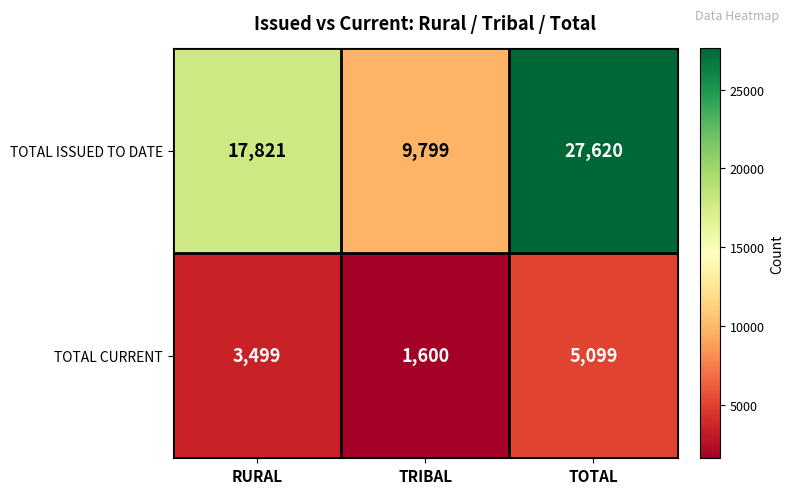

Rank the series at TOTAL from lowest to highest value.

TOTAL CURRENT, TOTAL ISSUED TO DATE